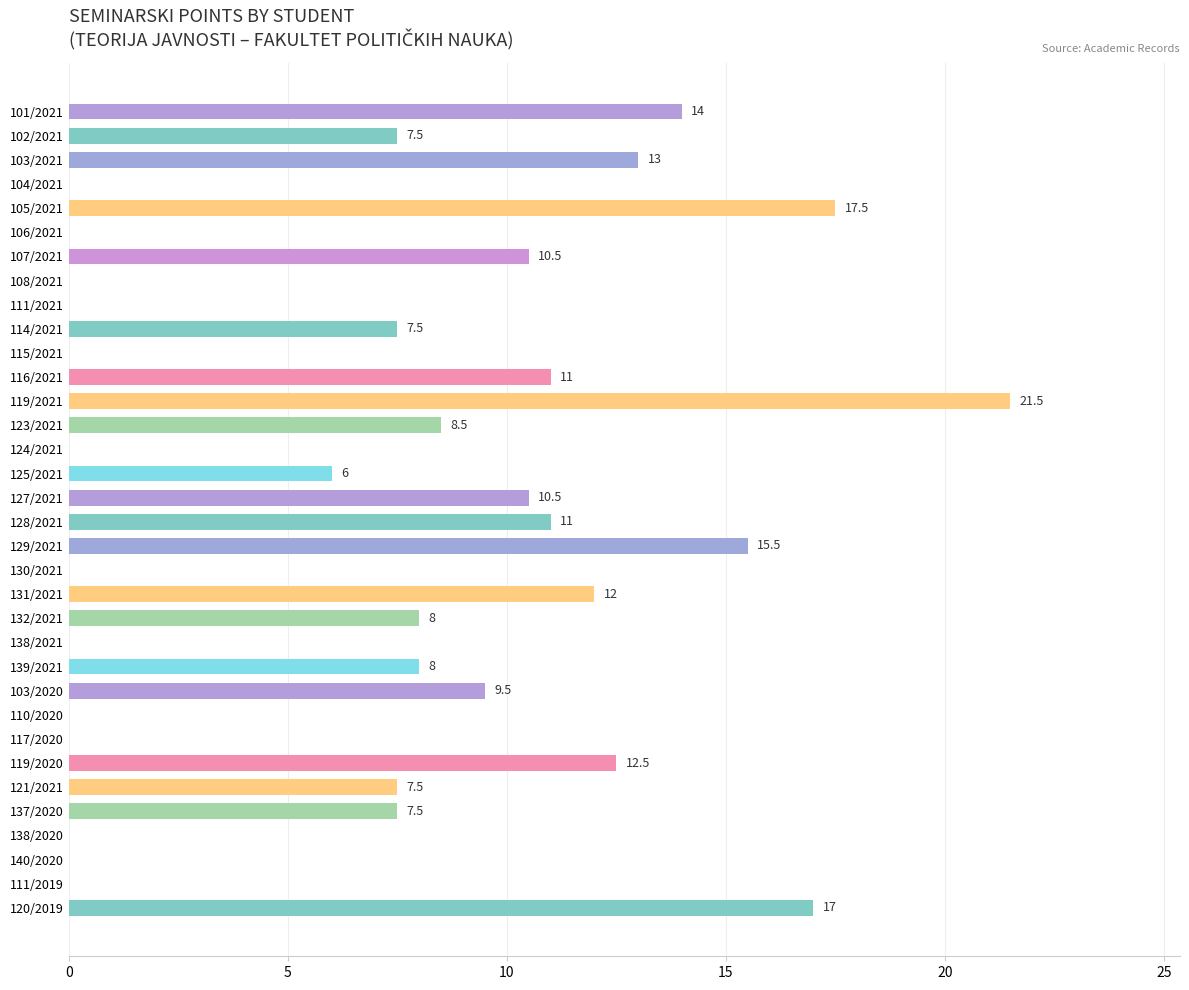

The value at 121/2021 is 7.5. True or false?

True